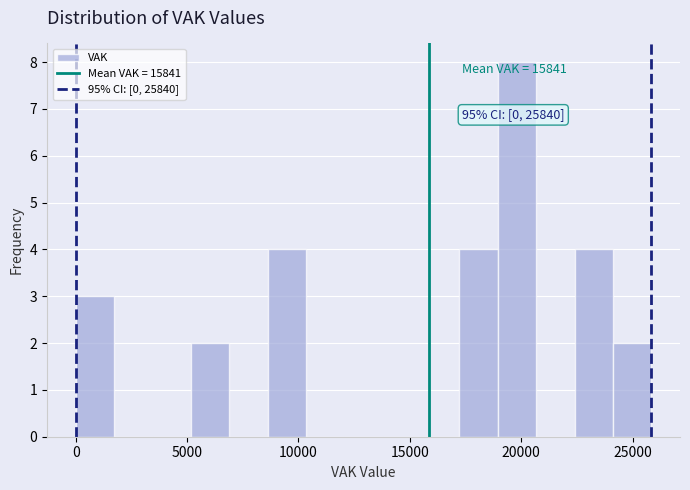

Read against the x-axis, roughly where is the centre of the tallest bar?

20000